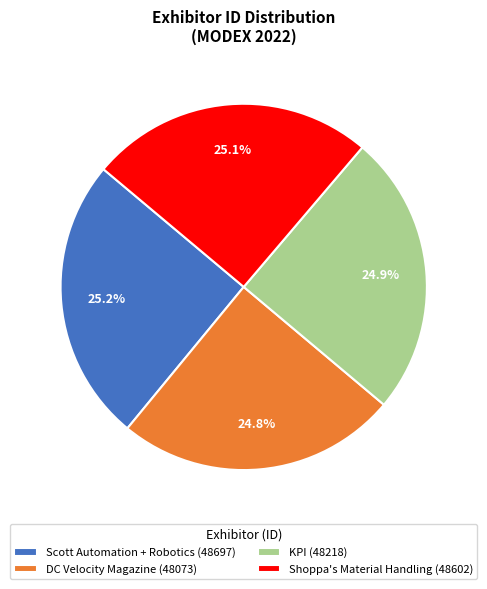

True or false: Scott Automation + Robotics accounts for 34% of the total.

False